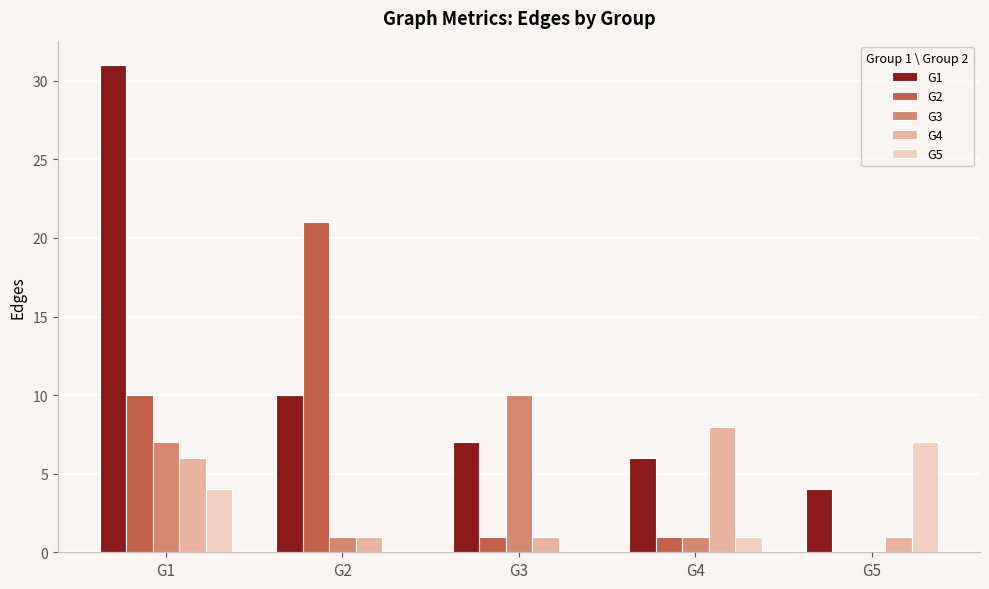

What is the total value across all series at G5?

12